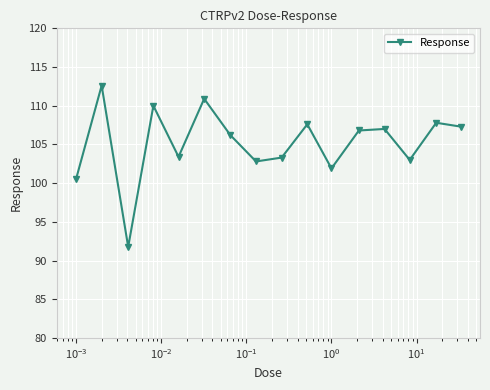

How many points are lower than both their immediate neighbors (excluding endpoints)?

5